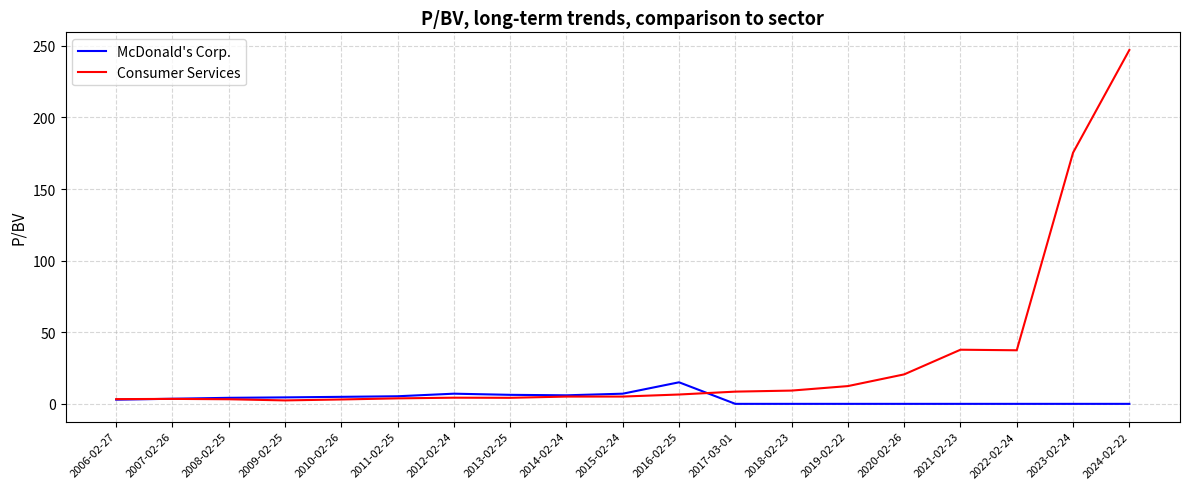

True or false: McDonald's Corp. has a value of 23.4 at 2016-02-25.

False